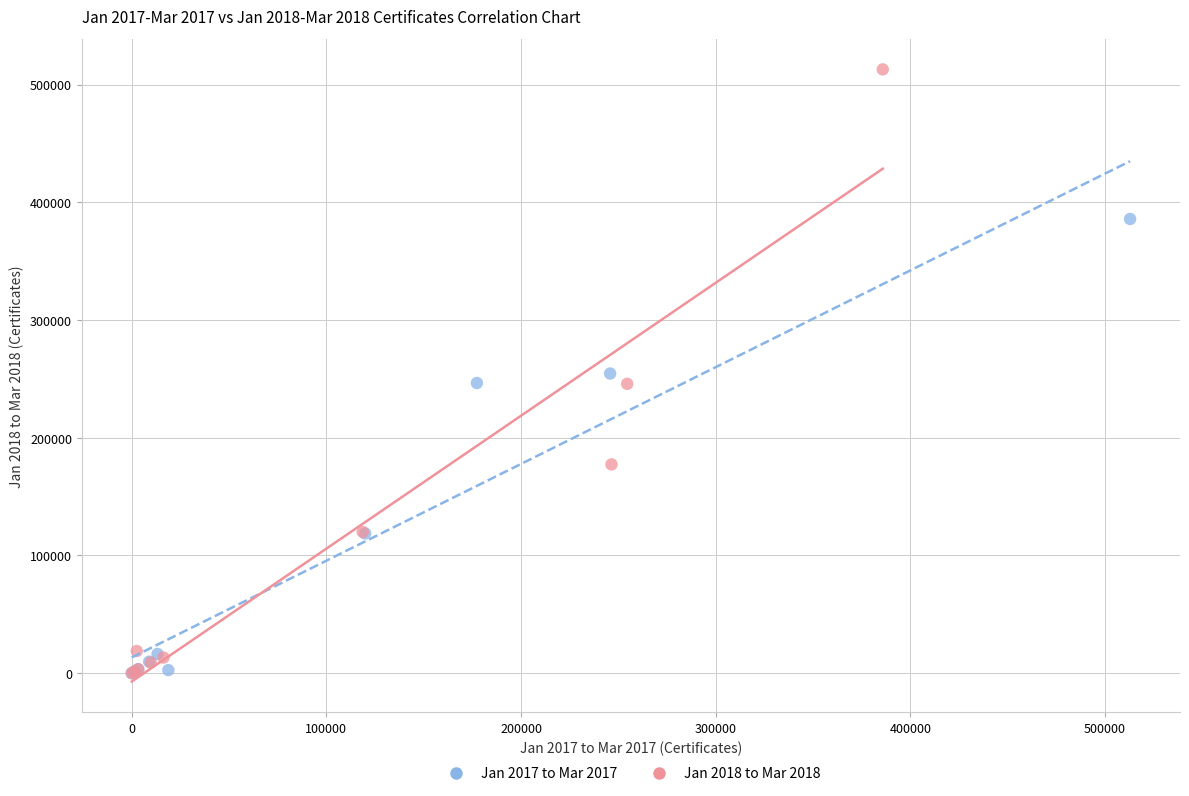

Which series has the largest Y range (max minus min)?

Jan 2018 to Mar 2018